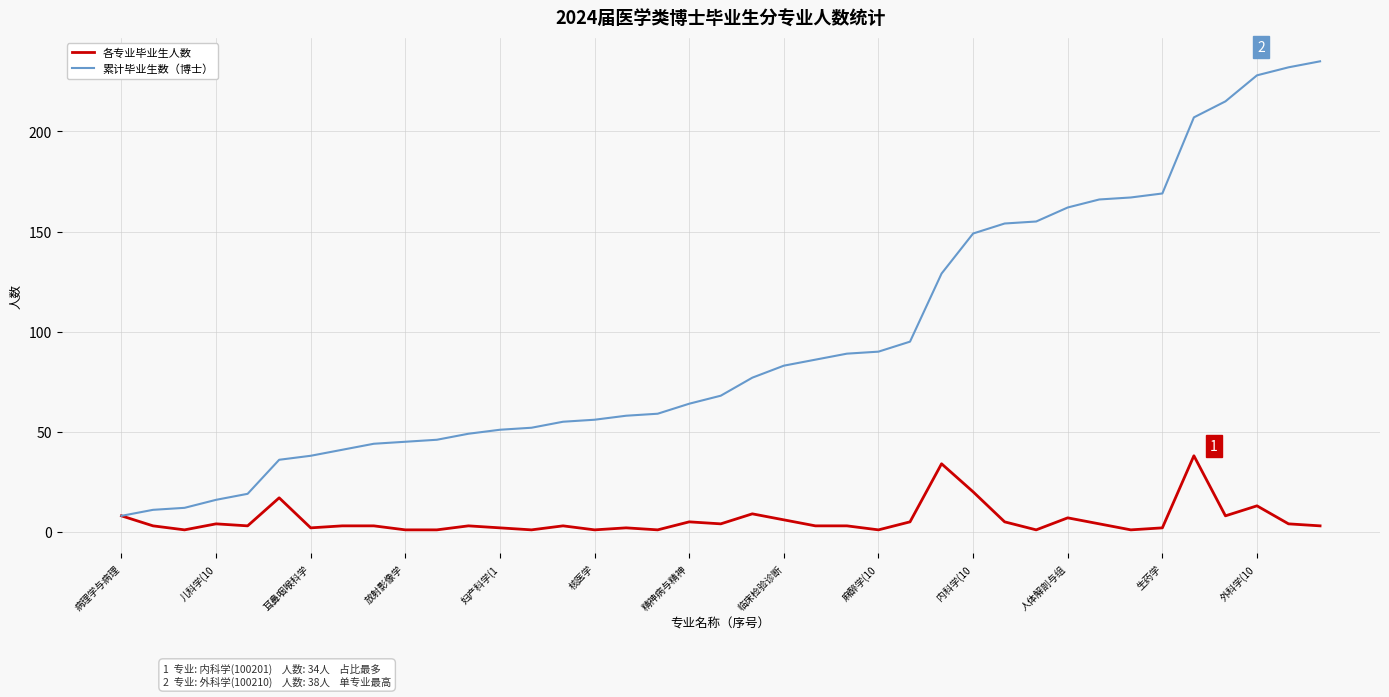

List the series in order of their peak value, highest first.

累计毕业生数（博士）, 各专业毕业生人数